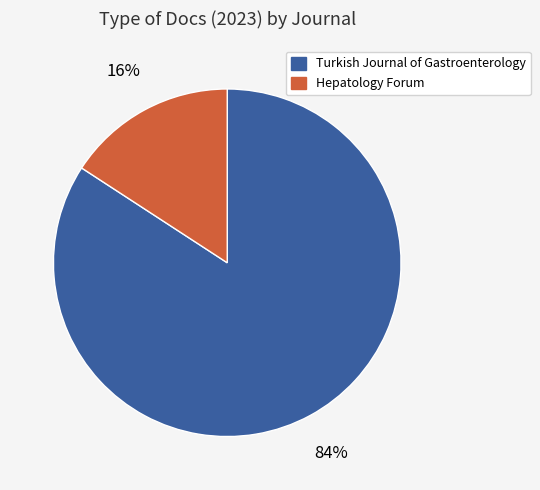

Does Hepatology Forum represent more than half of the total?

No